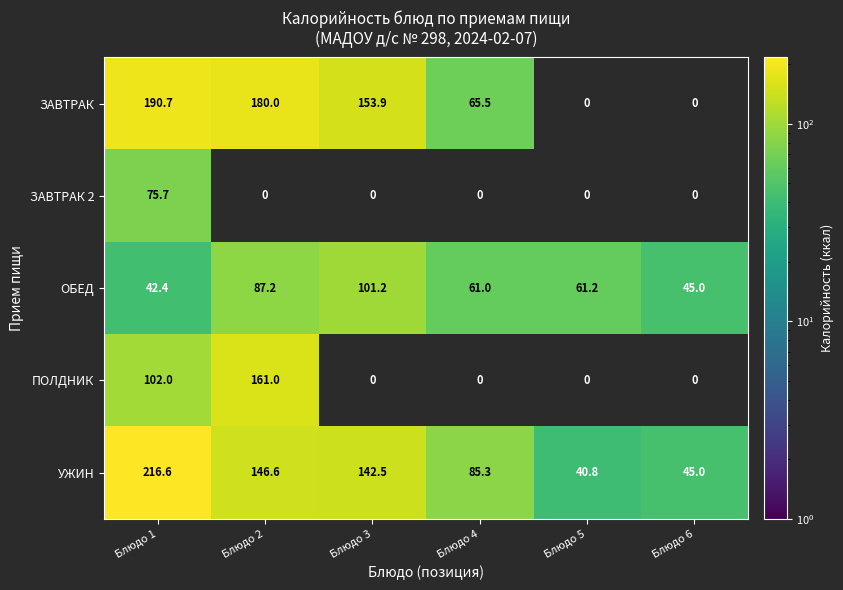

At which label does ОБЕД reach its peak?

Блюдо 3